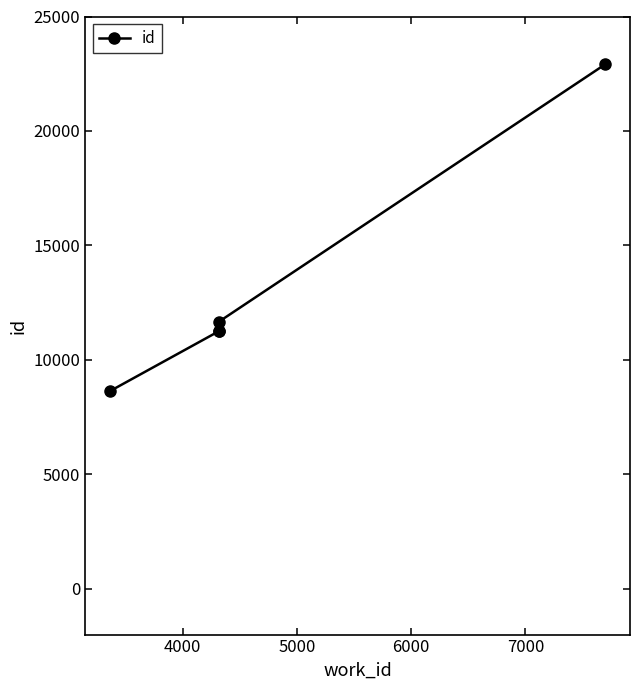

True or false: the data shows 16385 at 5000.

False